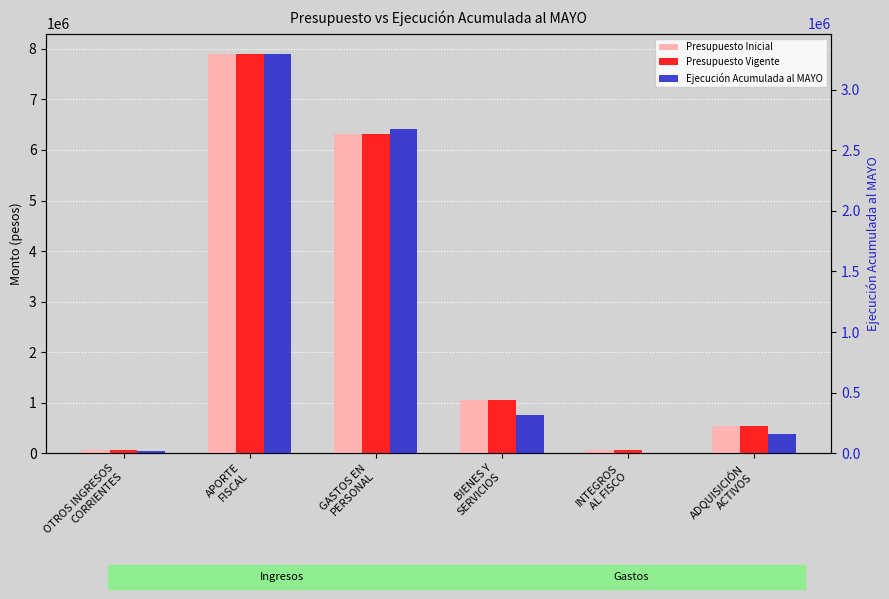

Which category has the highest value across all series?

APORTE
FISCAL